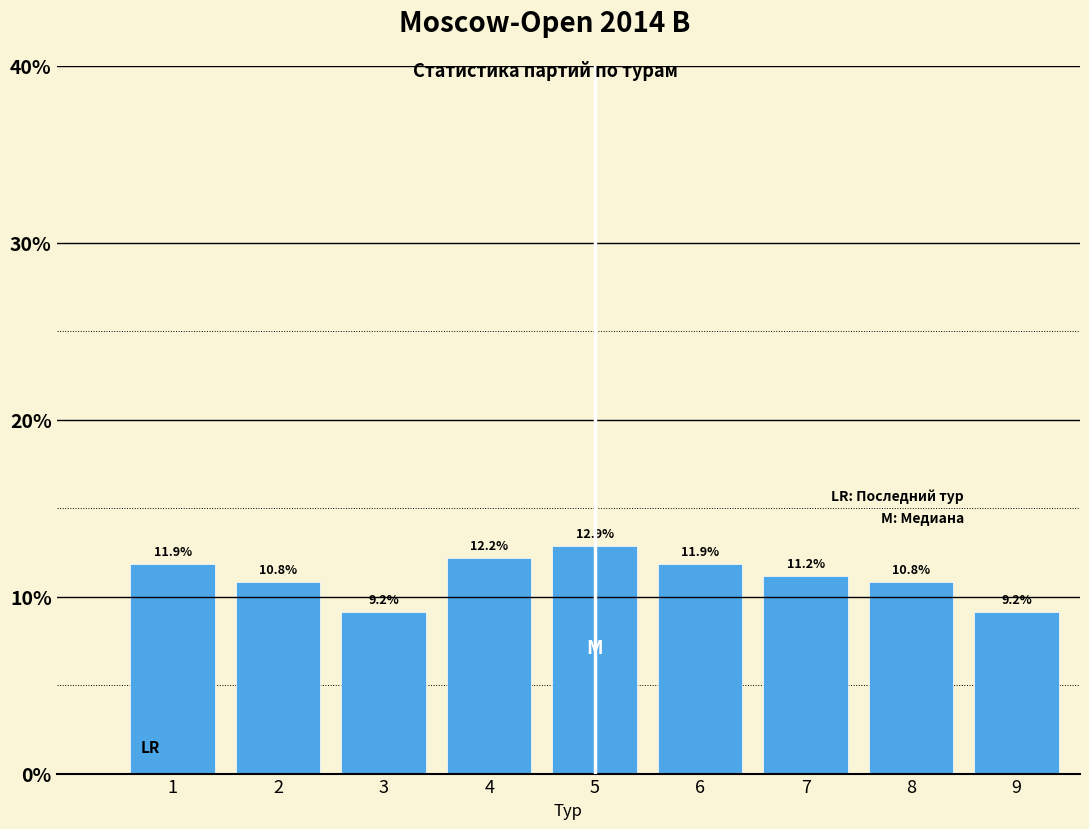

Reading left to right, transcribe all the data shown in this chart.

11.9	10.8	9.2	12.2	12.9	11.9	11.2	10.8	9.2